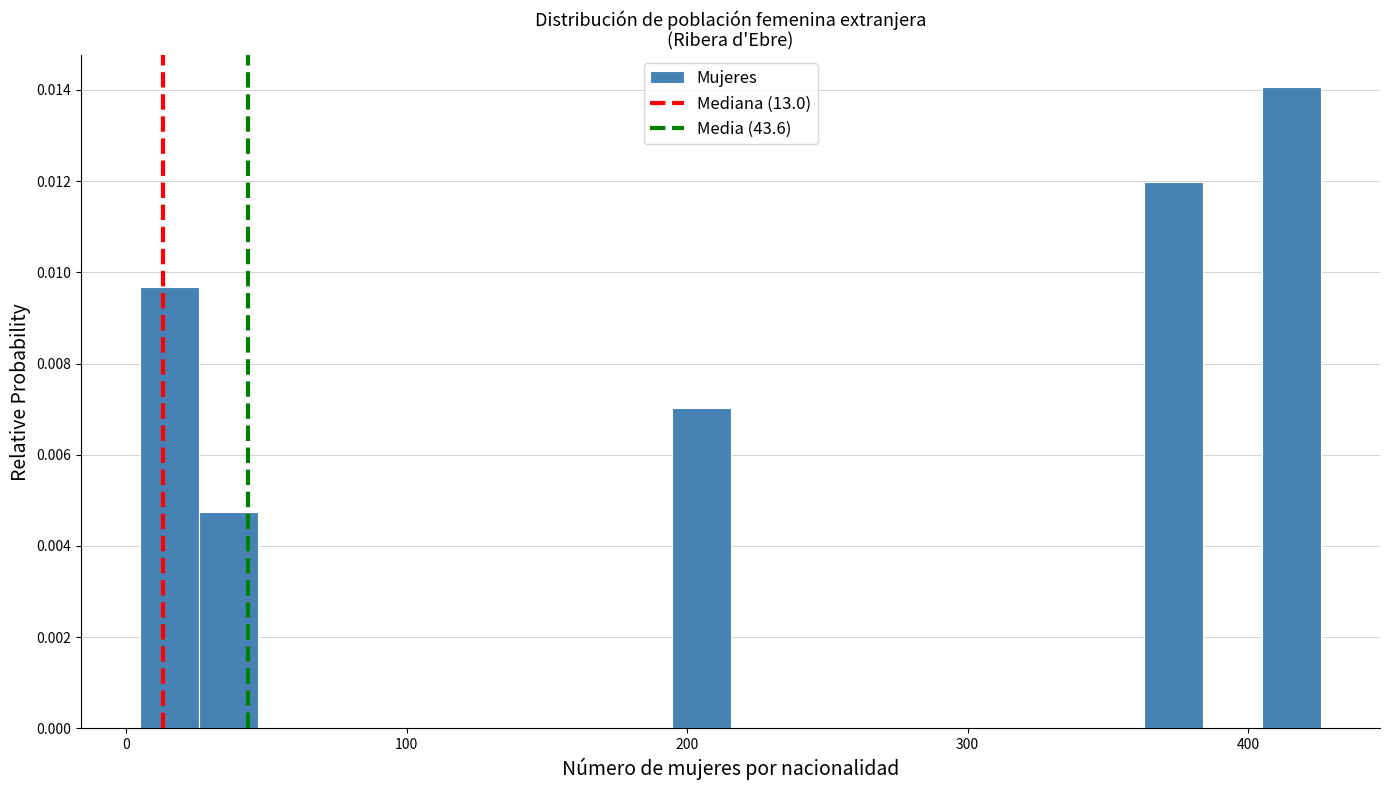

Around what value on the x-axis is the tallest bar? Give the approximate position of its centre, as read against the axis.

420